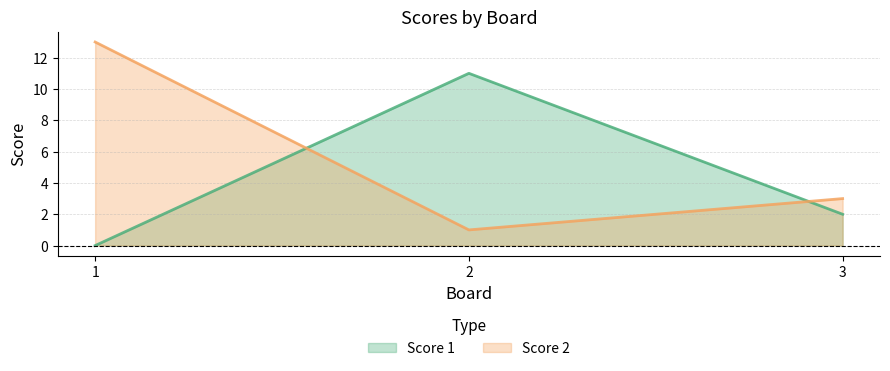

What is the lowest value of the Score 2 series?

1